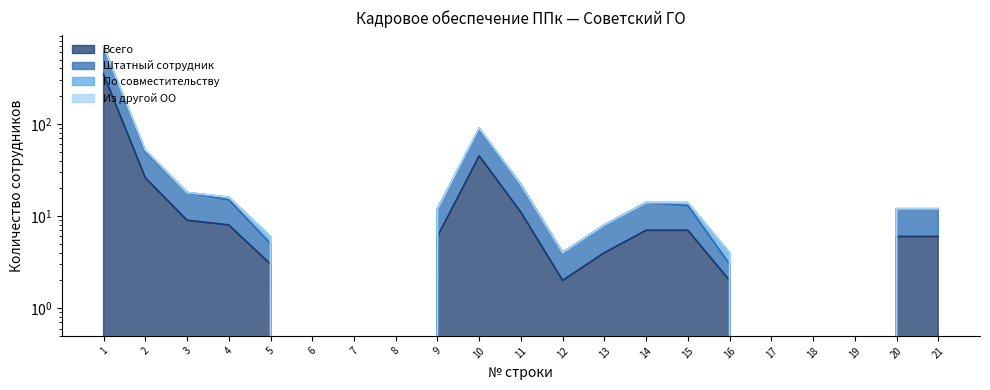

Is it true that Всего equals 6 at 9?

True